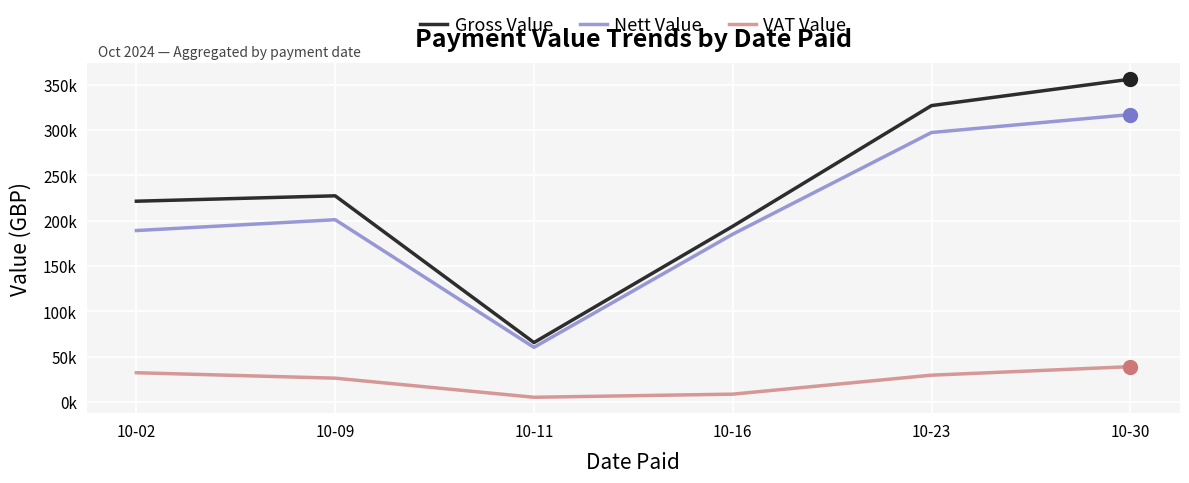

Which category has the highest value across all series?

10-30